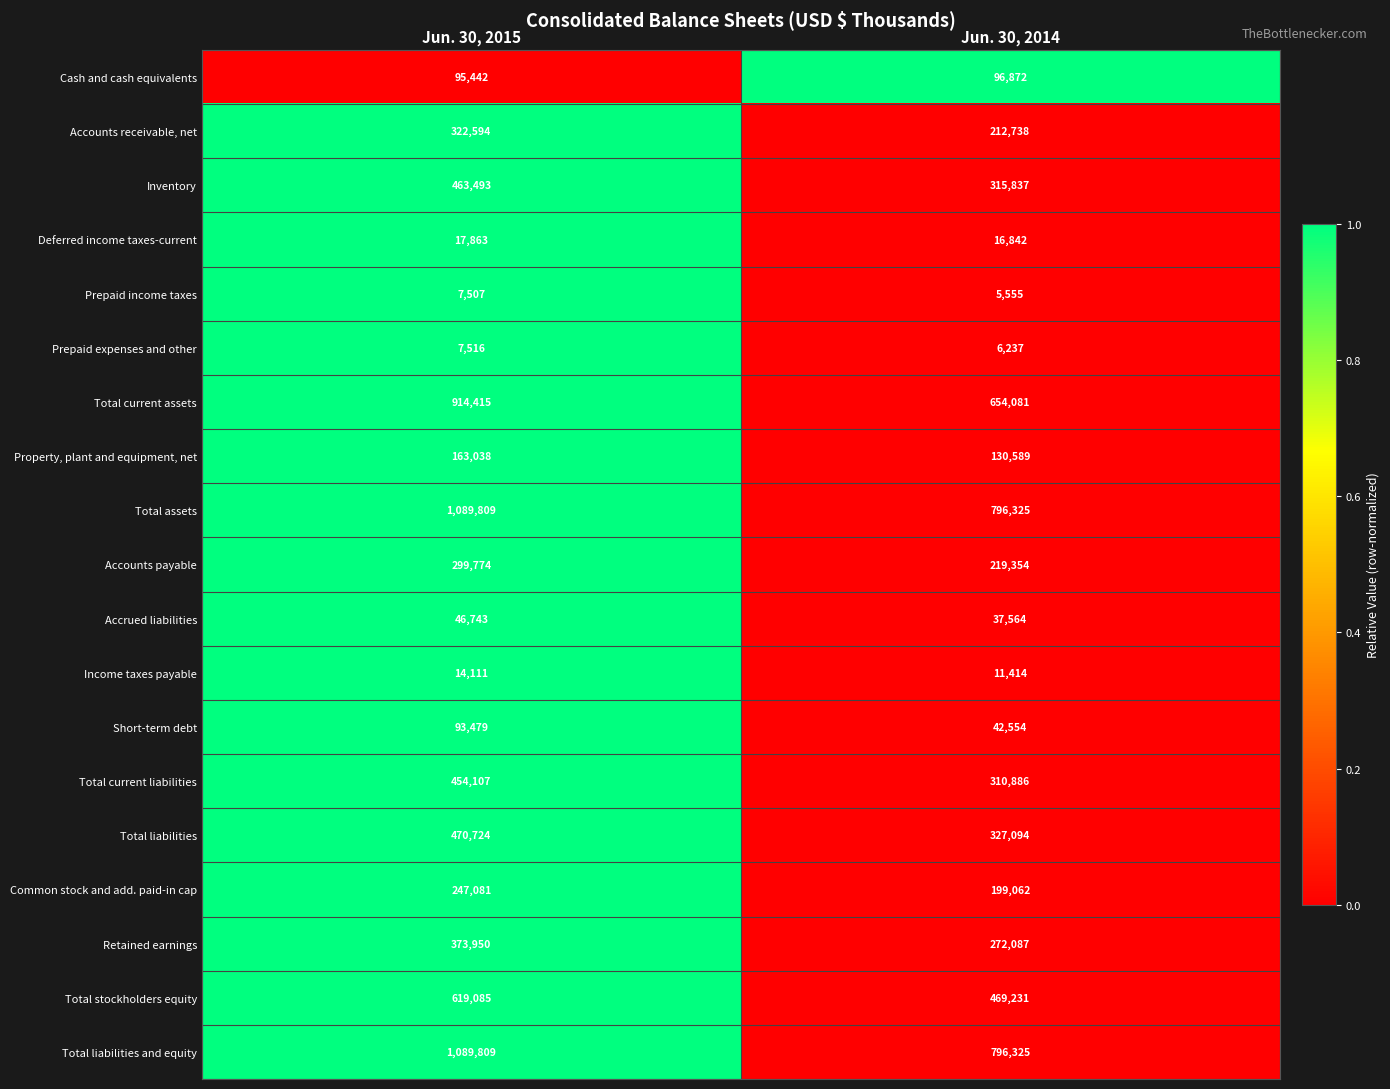

Which category has the lowest value in the Total assets series?

Jun. 30, 2014